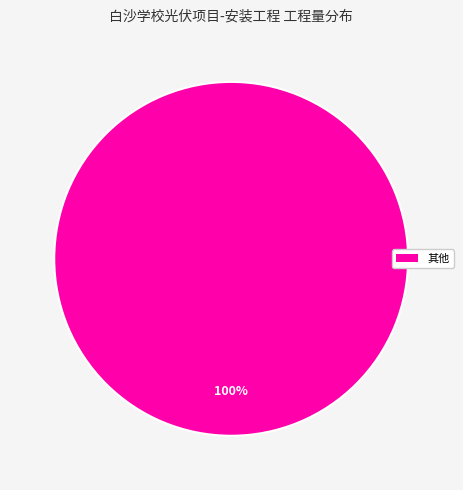

How many slices are in this pie chart?

1